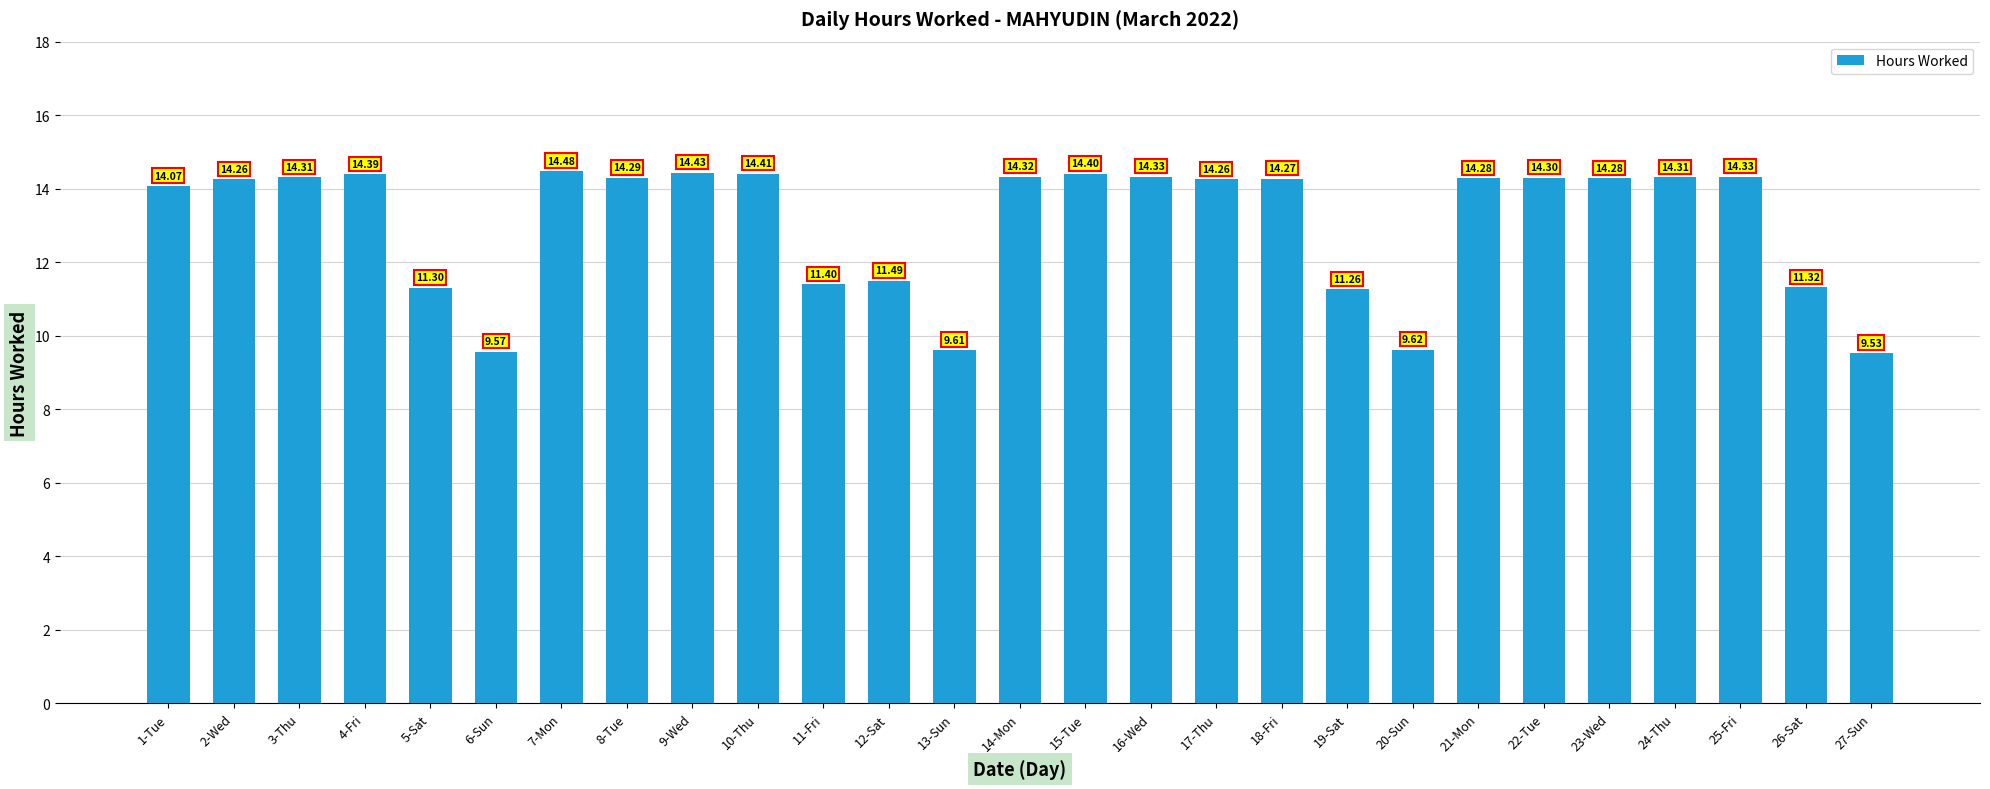

How many data points does each series have?

27